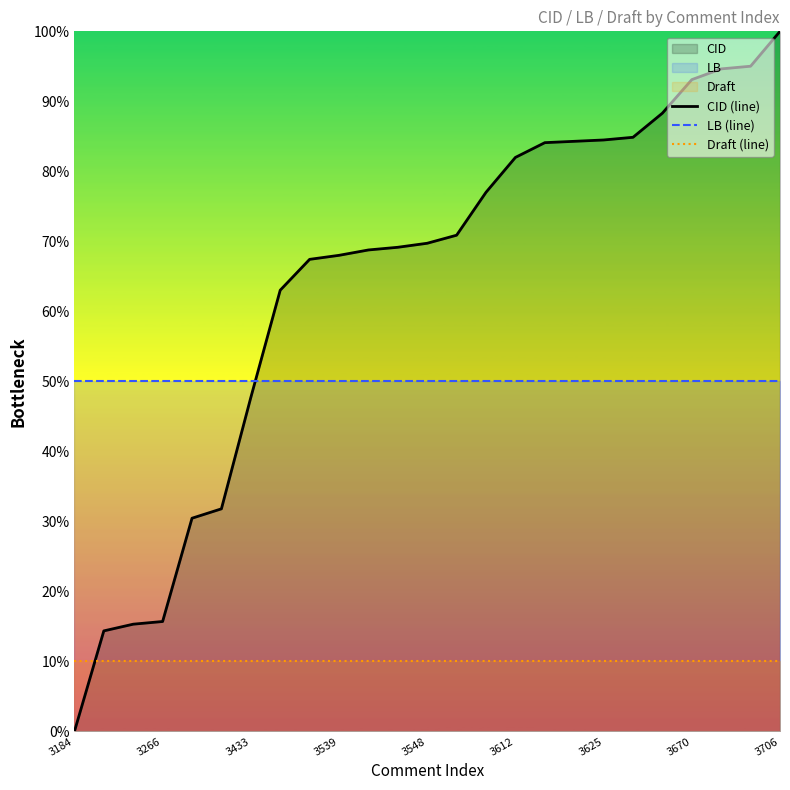

How many series are shown in this chart?

3